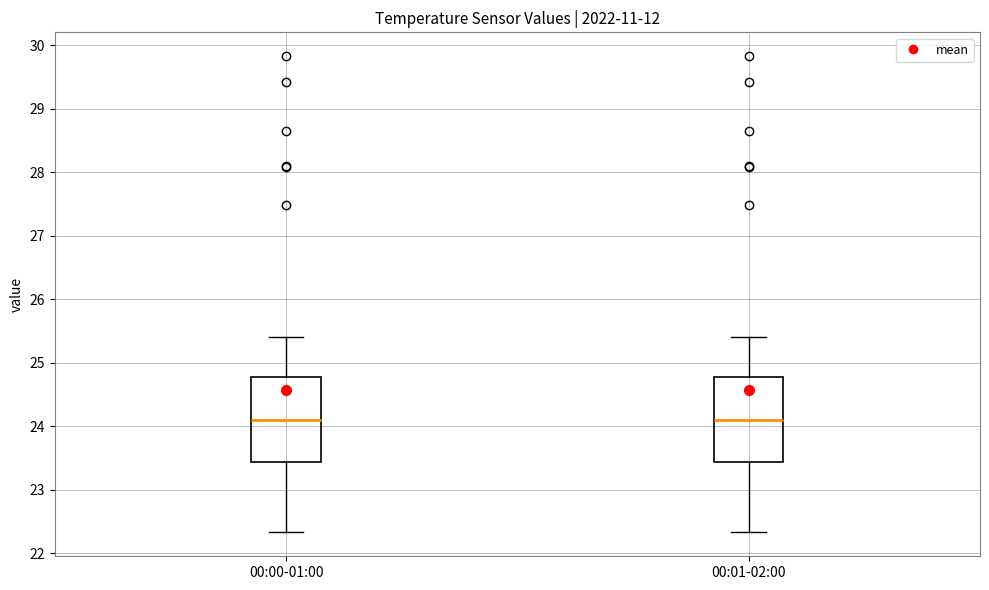

Reading left to right, read every box against the y-axis: the position of its median line, the range the box covers, and the ends of its whiskers. The values are not printed on the chart, so give them approximately, as read against the axis.

00:00-01:00: median 24.1, box 23.4 to 24.8, whiskers 22.3 to 25.4
00:01-02:00: median 24.1, box 23.4 to 24.8, whiskers 22.3 to 25.4